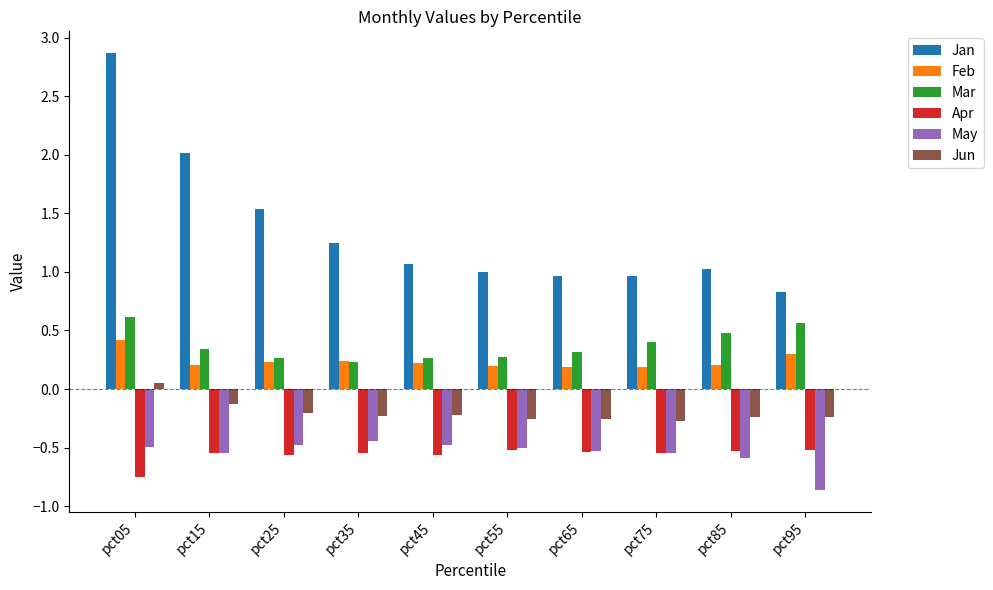

What is the sum of the May values at pct45 and pct15?

-1.0